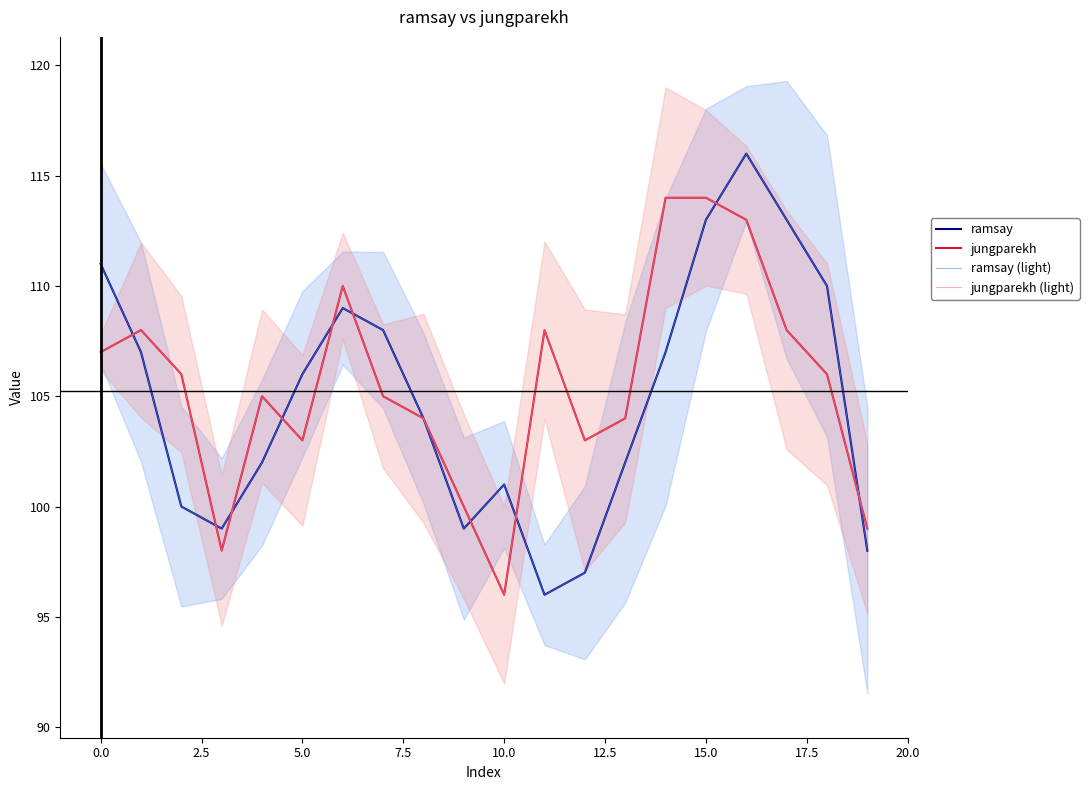

Which series has the widest spread of values?

ramsay